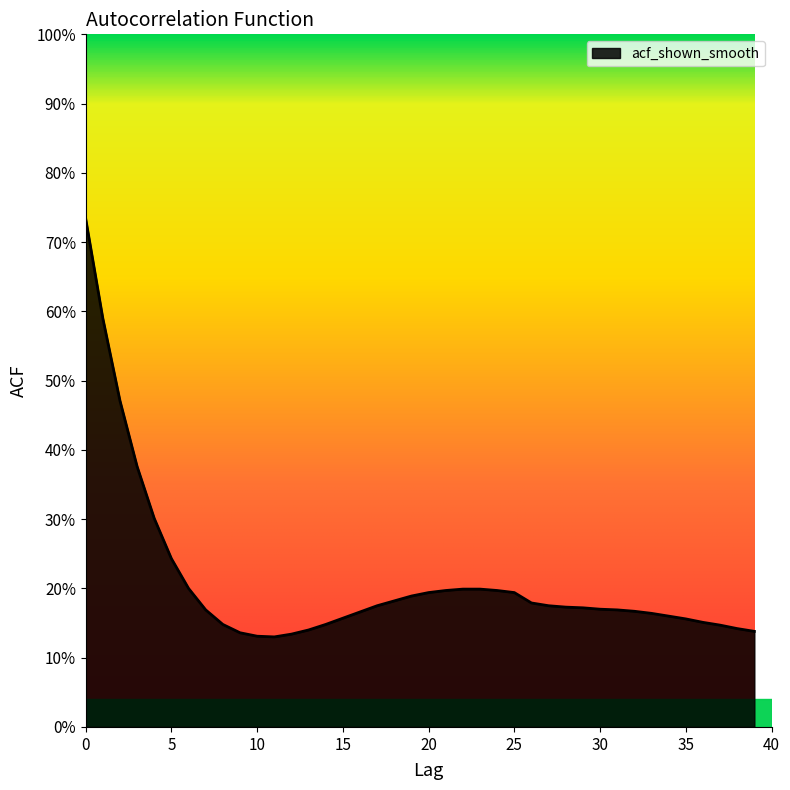

Where is the first local minimum?

11